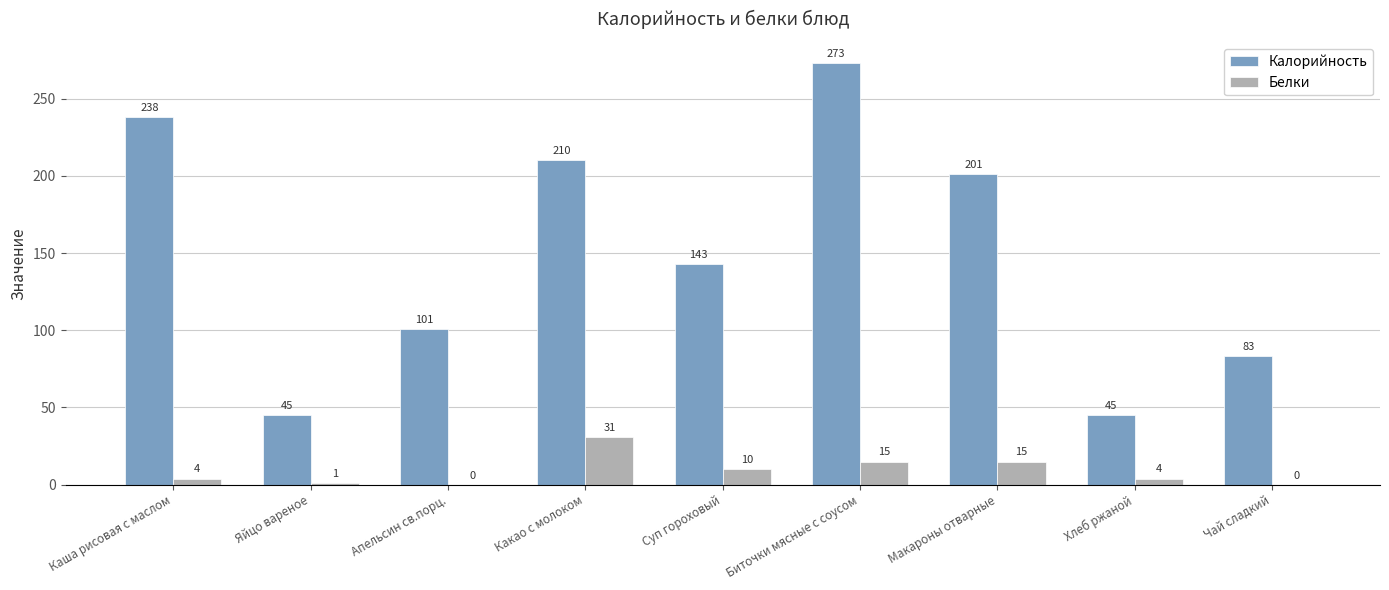

What is the average value of the Калорийность series?

149